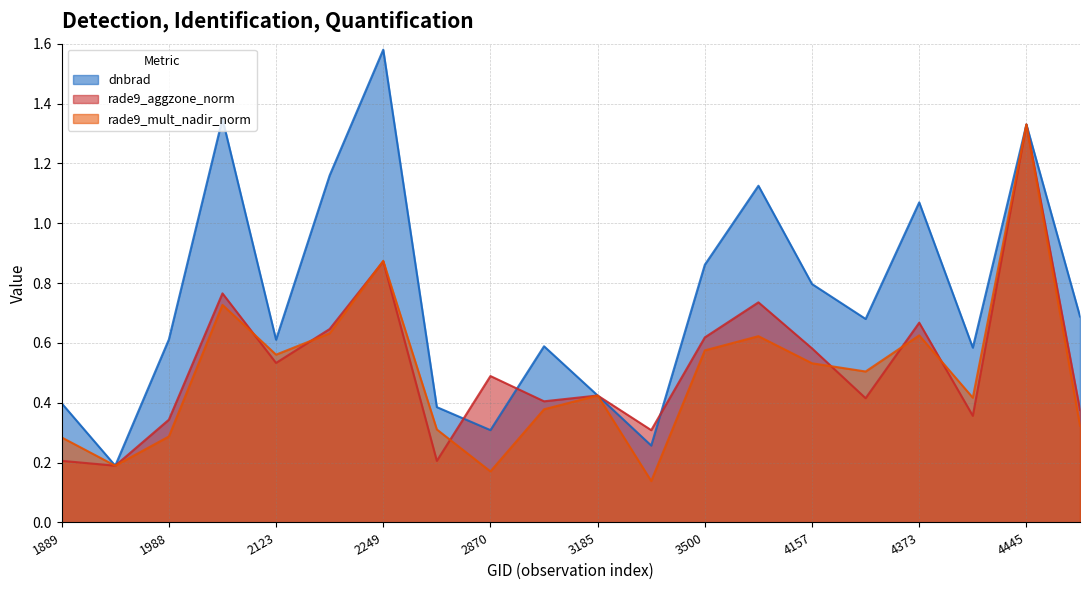

True or false: rade9_mult_nadir_norm and dnbrad intersect in this chart.

True